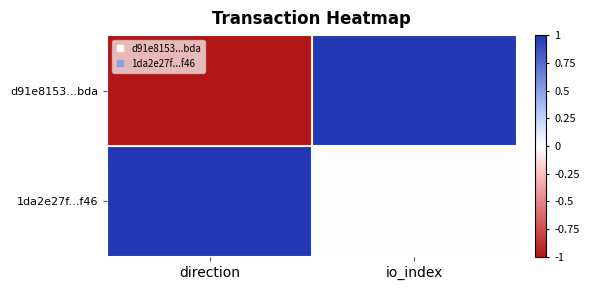

Reading left to right, transcribe all the data shown in this chart.

d91e8153...bda: direction=-1.0	io_index=1.0
1da2e27f...f46: direction=1.0	io_index=0.0